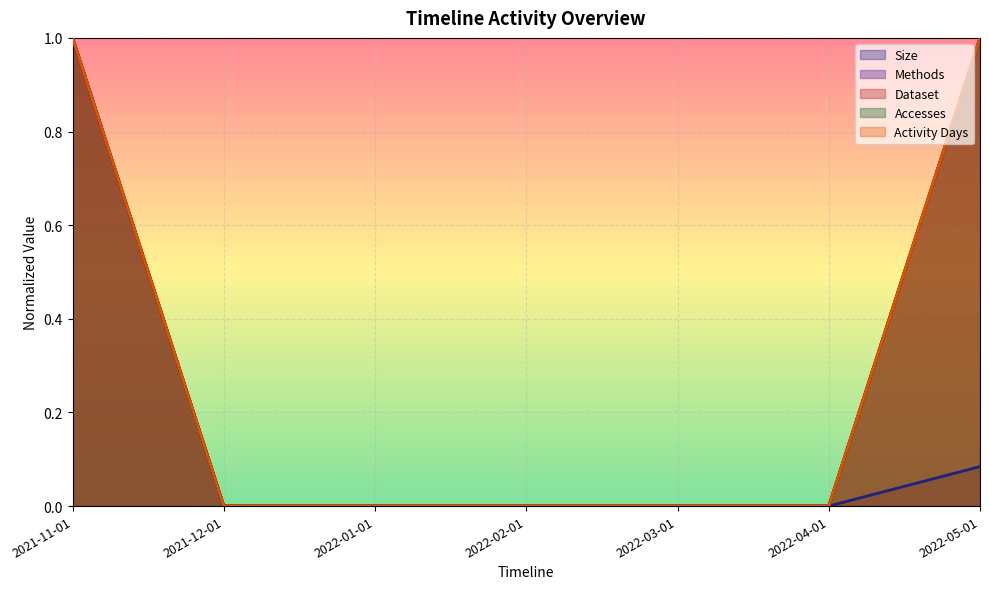

Is it true that Dataset equals -0.6 at 2021-12-01?

False